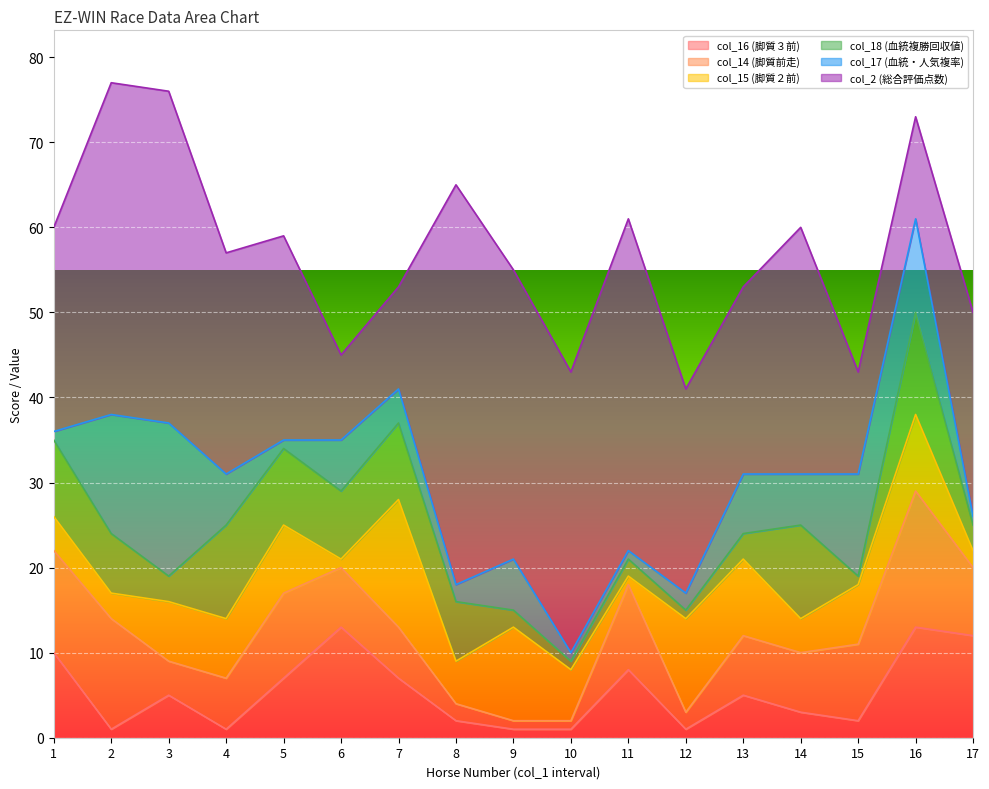

At how many categories does at least one series exceed 4?

17